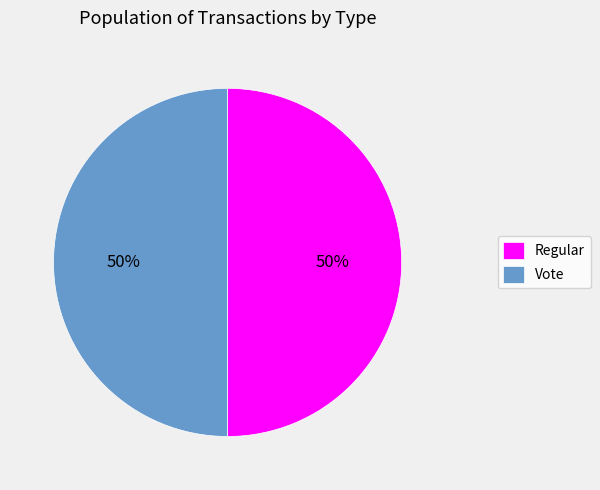

To the nearest percent, what is the average slice percentage?

50%